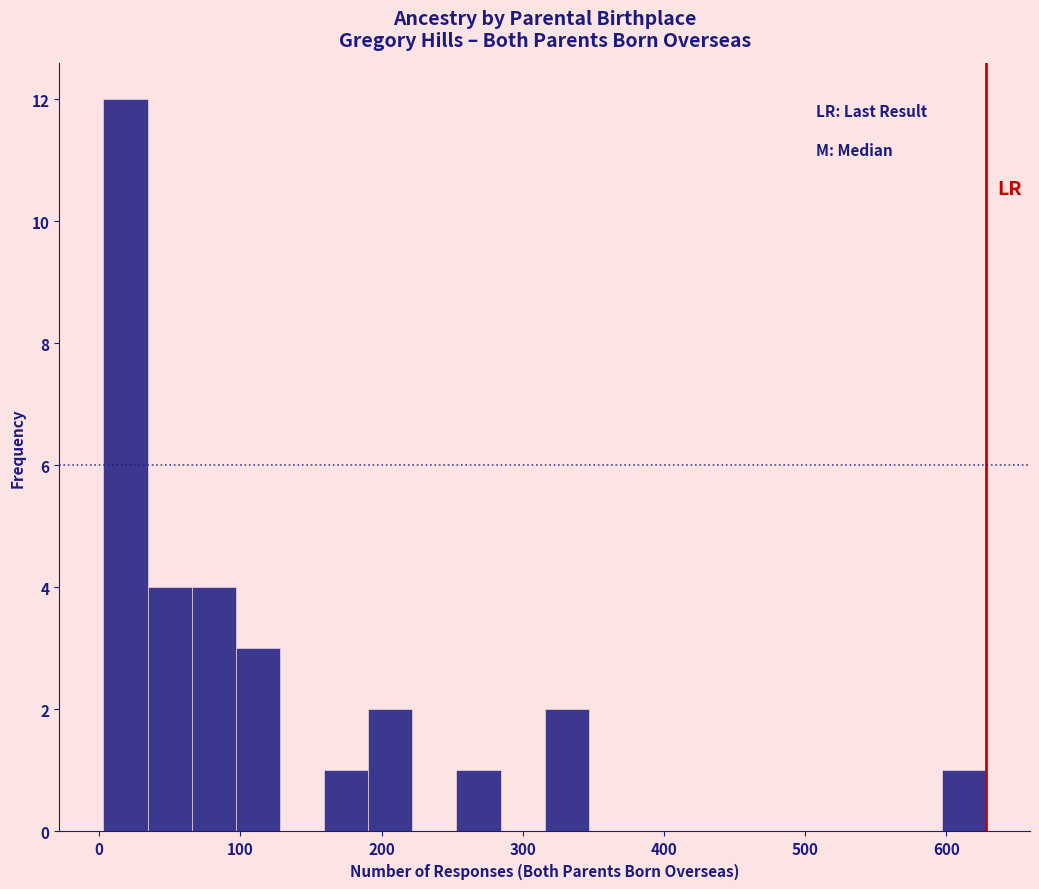

Around what value on the x-axis is the tallest bar? Give the approximate position of its centre, as read against the axis.

20